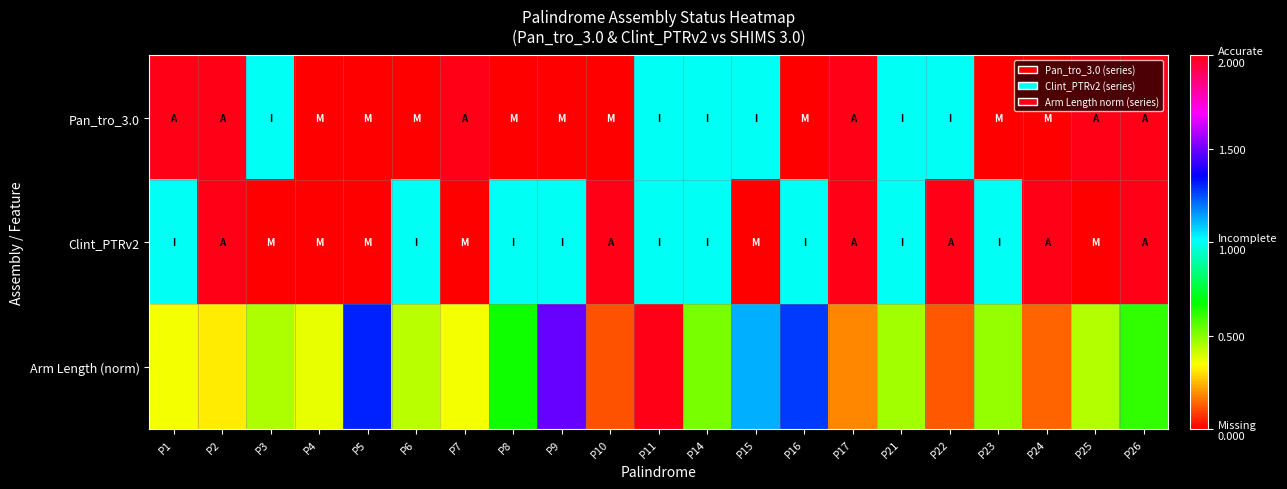

Rank the series by their maximum value, from highest to lowest.

Pan_tro_3.0, Clint_PTRv2, Arm Length (norm)